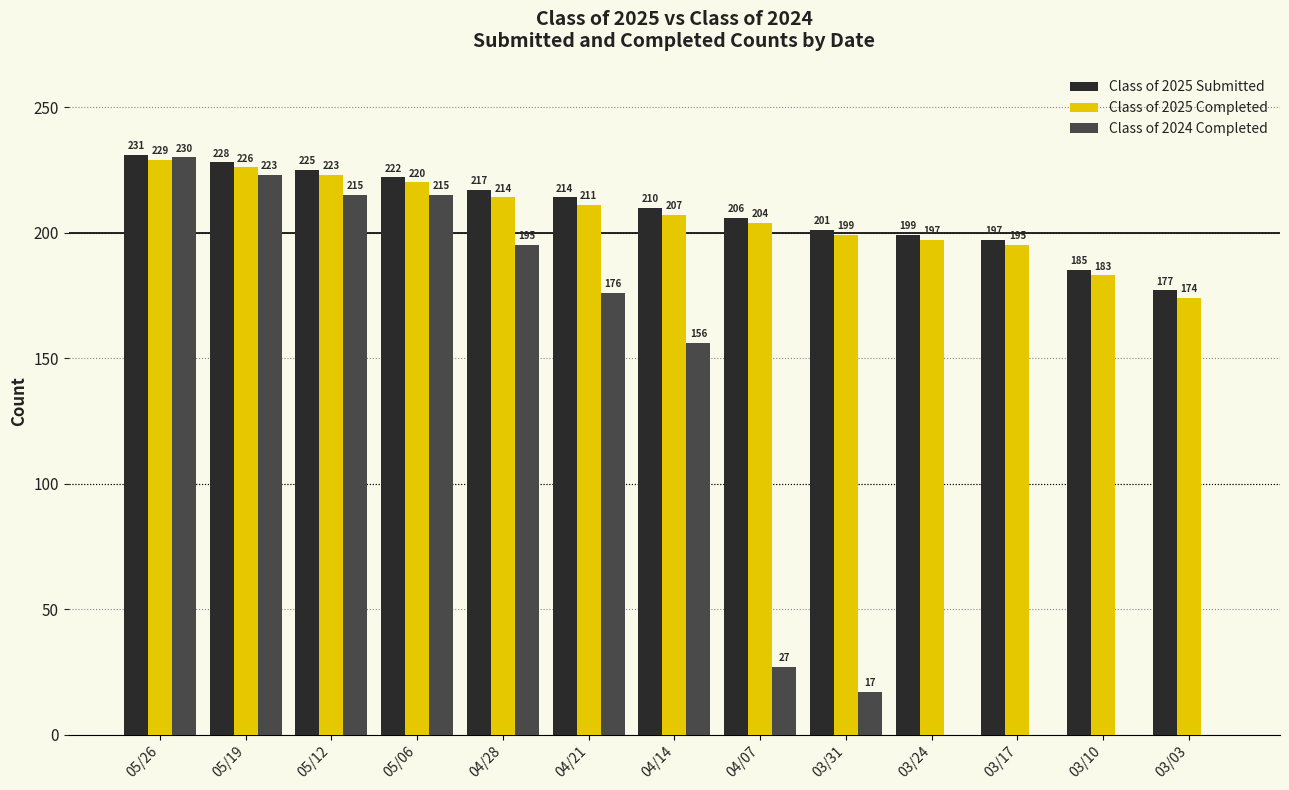

Are the bars horizontal?

No